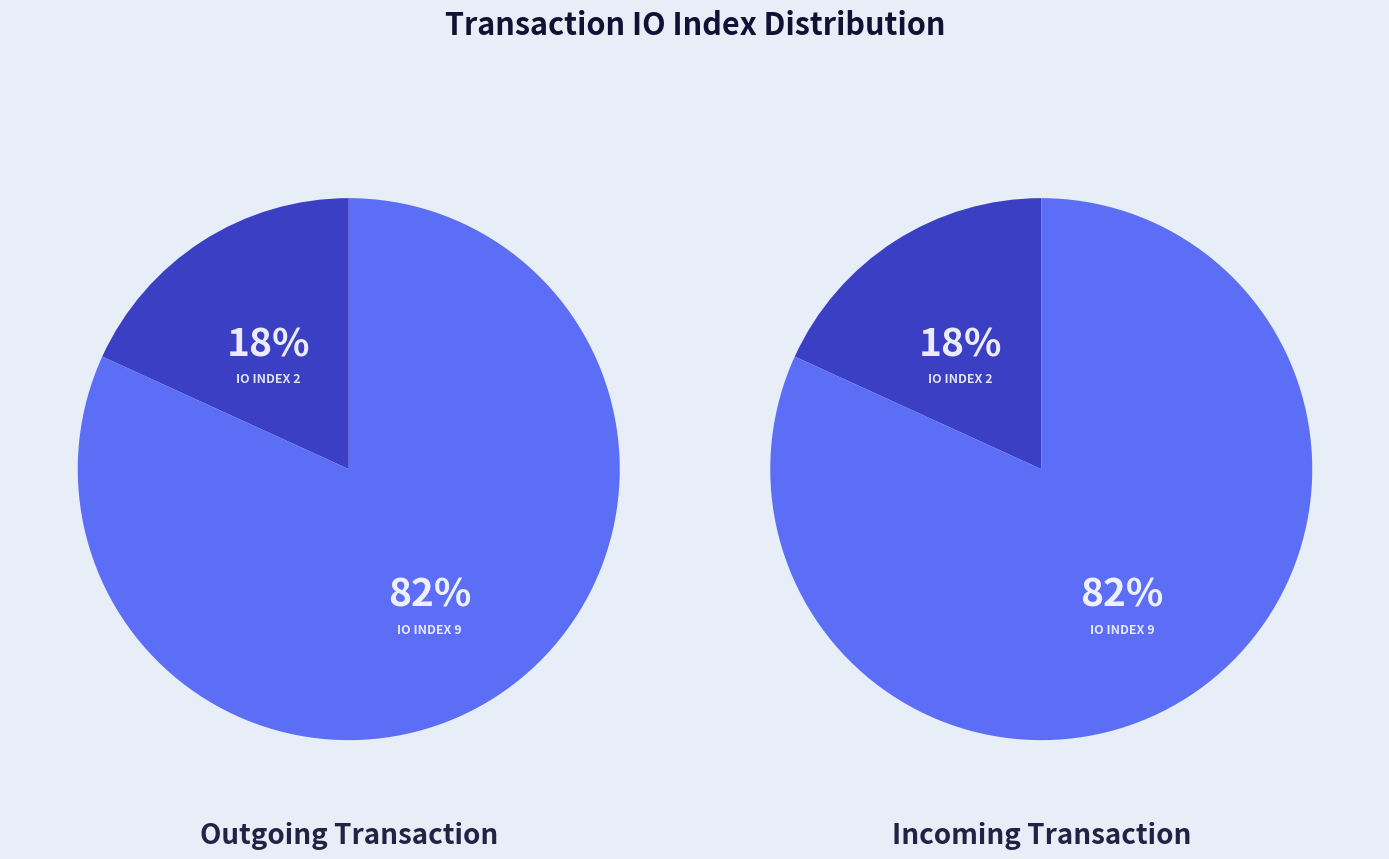

To the nearest percent, what is the difference between the largest and smallest slice percentages?

64%